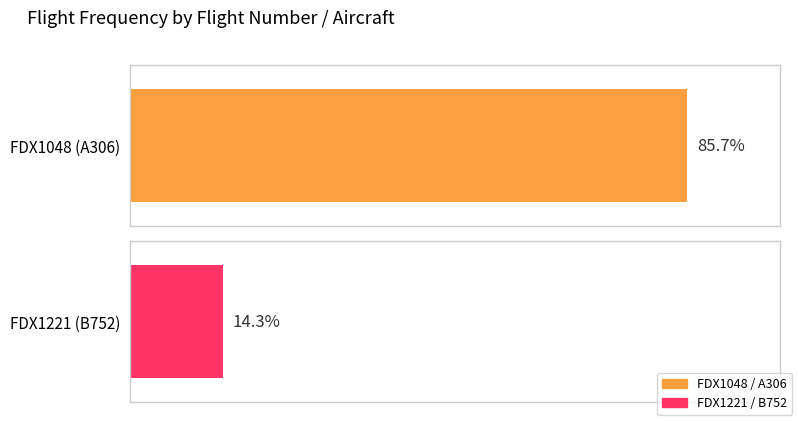

Which series has the largest total across all categories?

FDX1048